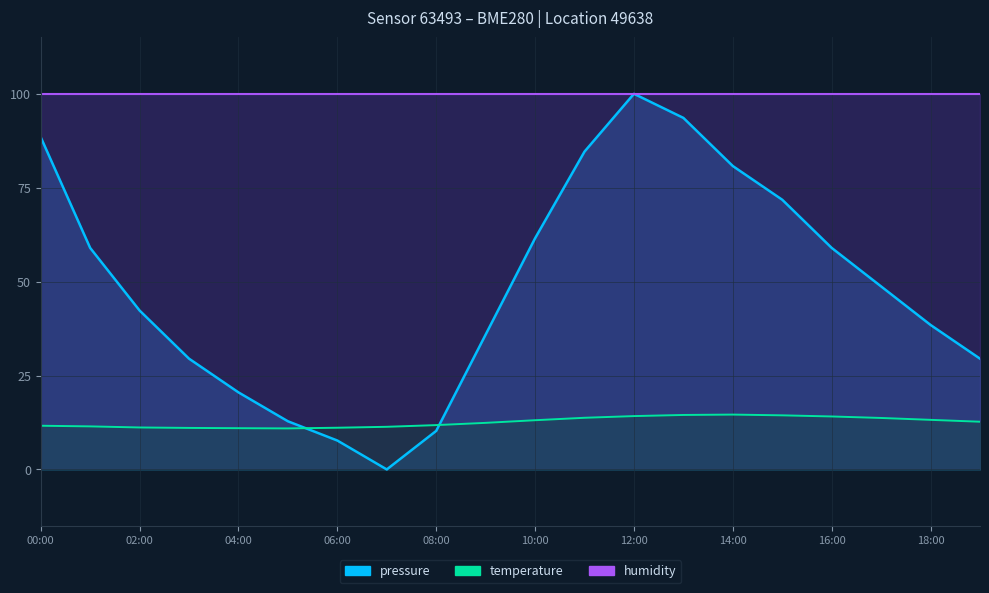

In temperature, how many points are lower than both neighbors (excluding endpoints)?

1